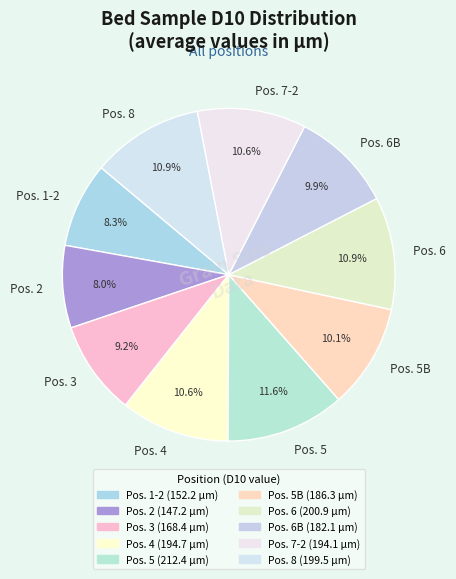

Does any single category account for the majority?

No